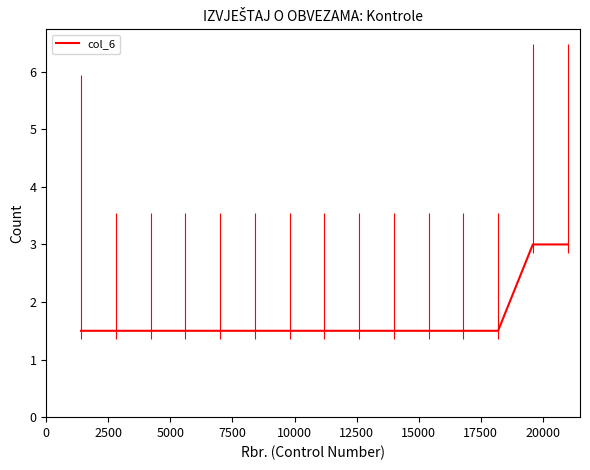

What is the difference between the maximum and minimum values?

1.5